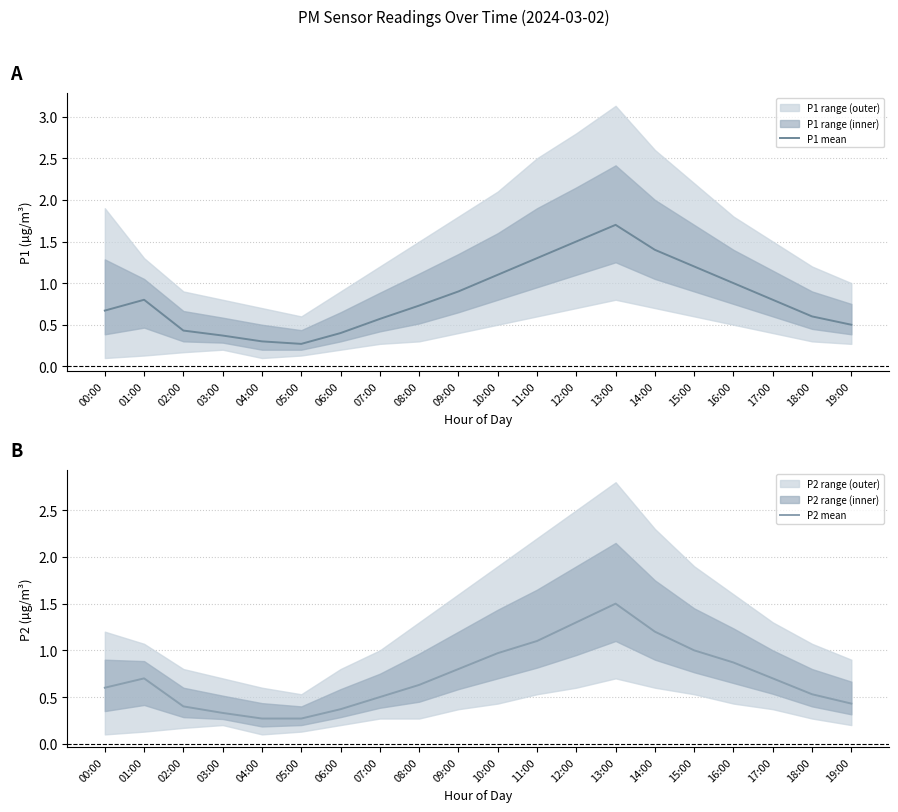

Which category has the highest value in the P1 mean series?

13:00